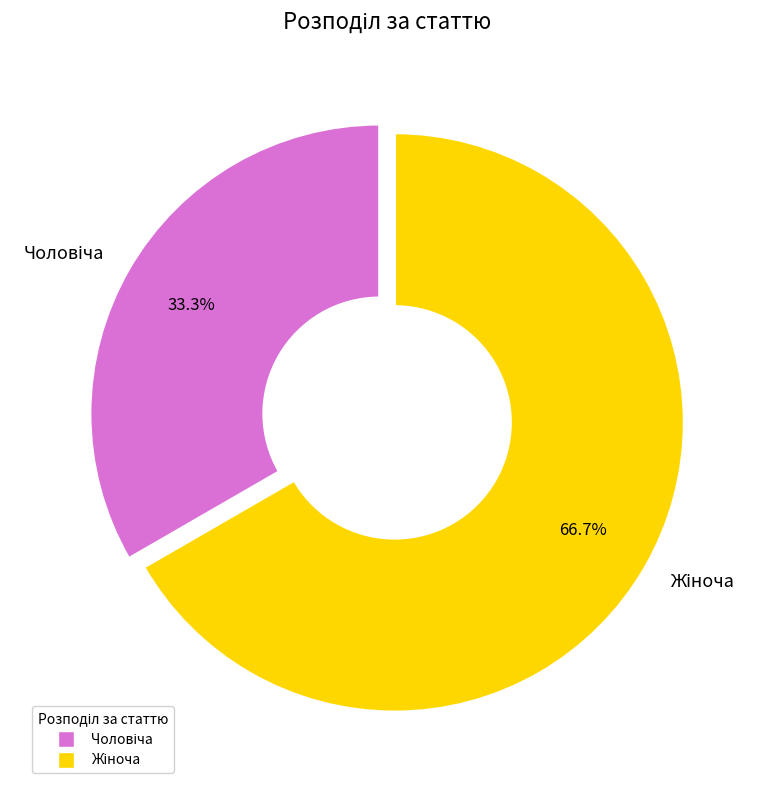

The Жіноча slice represents 67% of the pie. True or false?

True